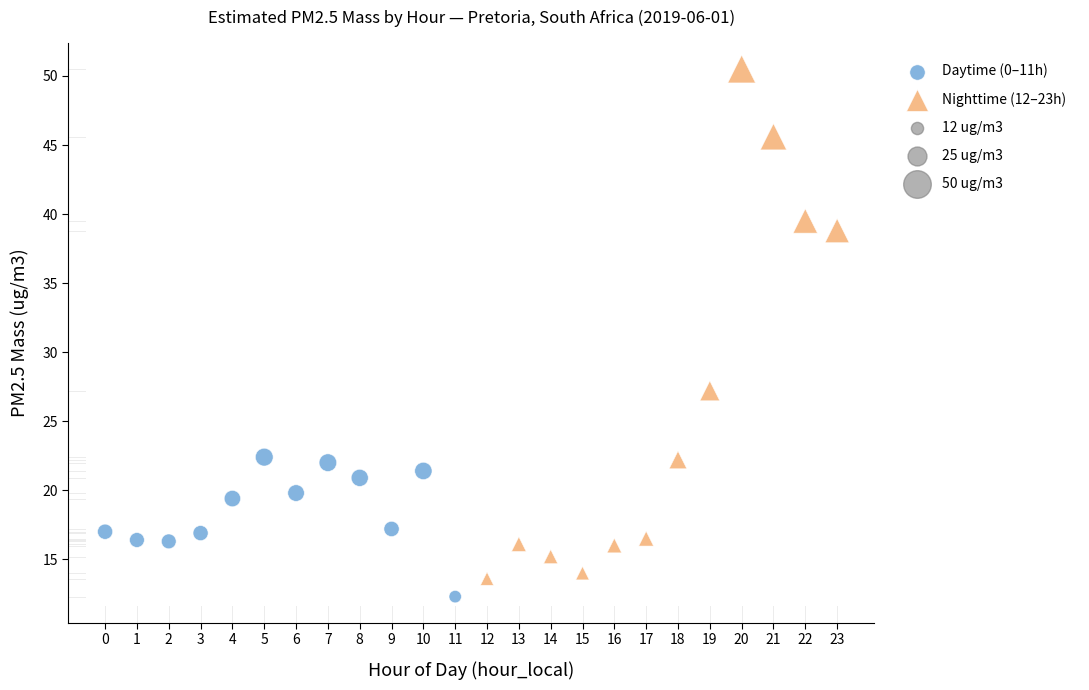

Which series contains the highest Y value?

Nighttime (12–23h)